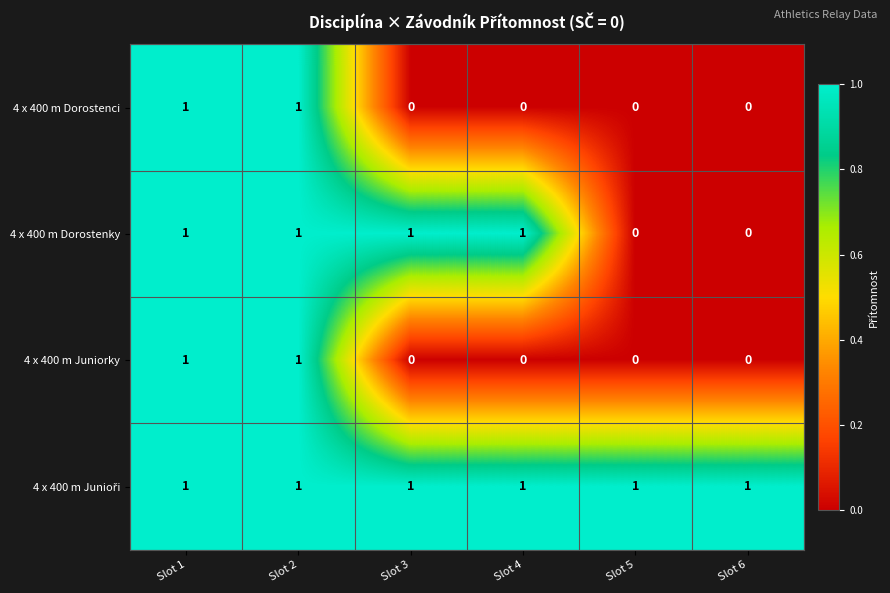

Which series changed the most between Slot 4 and Slot 5?

4 x 400 m Dorostenky